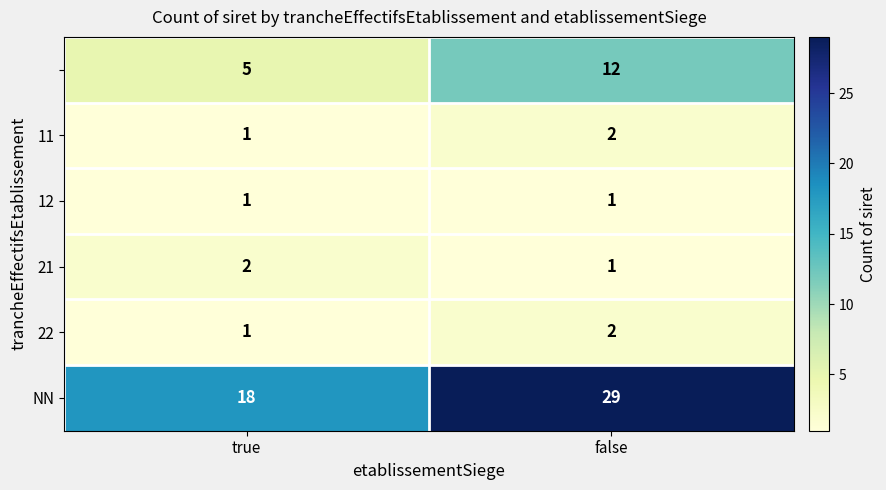

Count the number of categories in the chart.

2